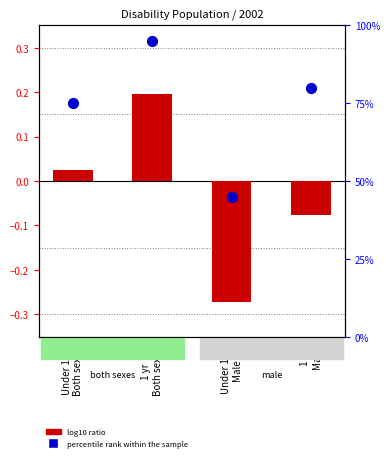

At how many categories does at least one series exceed 47?

3